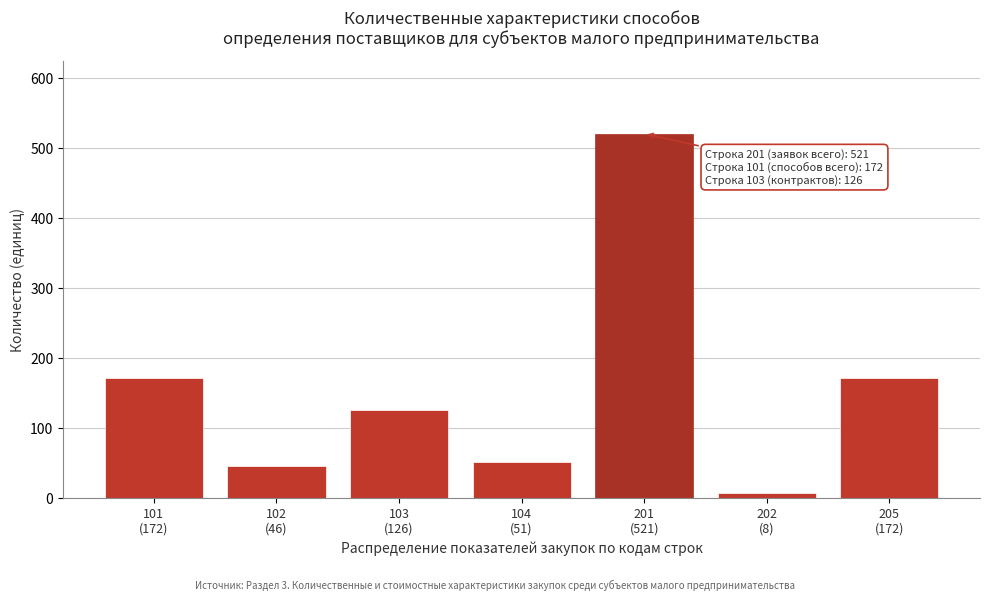

Reading left to right, transcribe all the data shown in this chart.

172	46	126	51	521	8	172